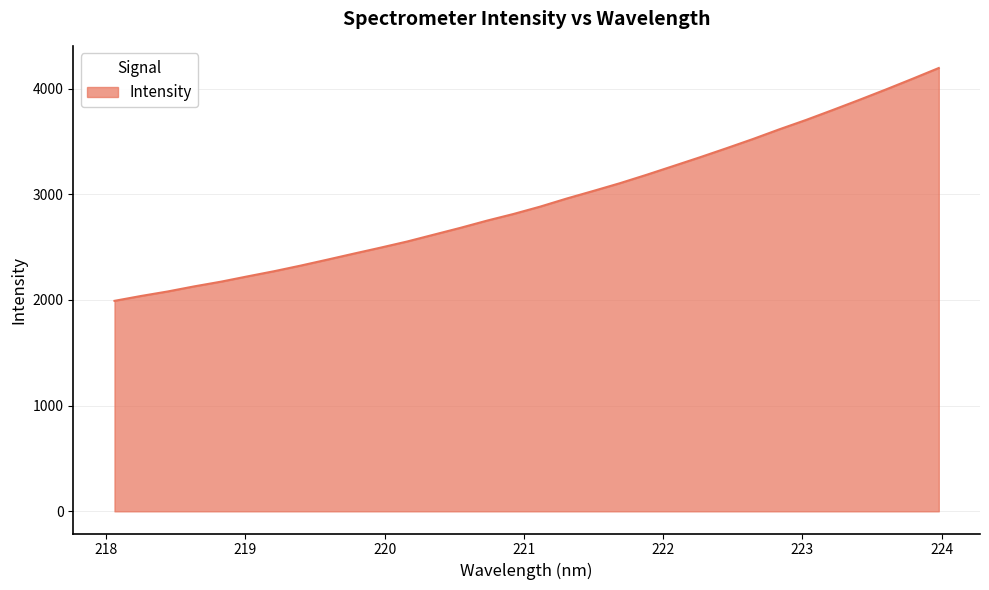

How many lines are shown in the chart?

1